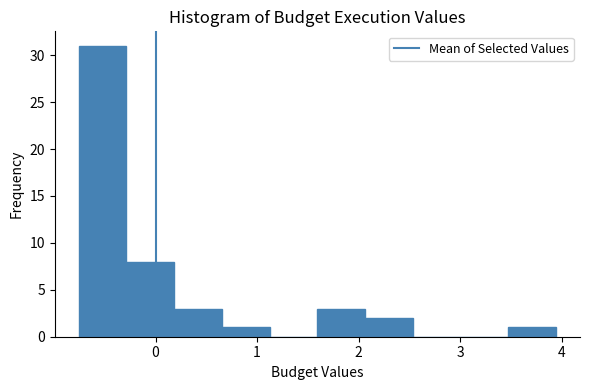

Which range on the x-axis has the tallest bar?

-0.8 to -0.3